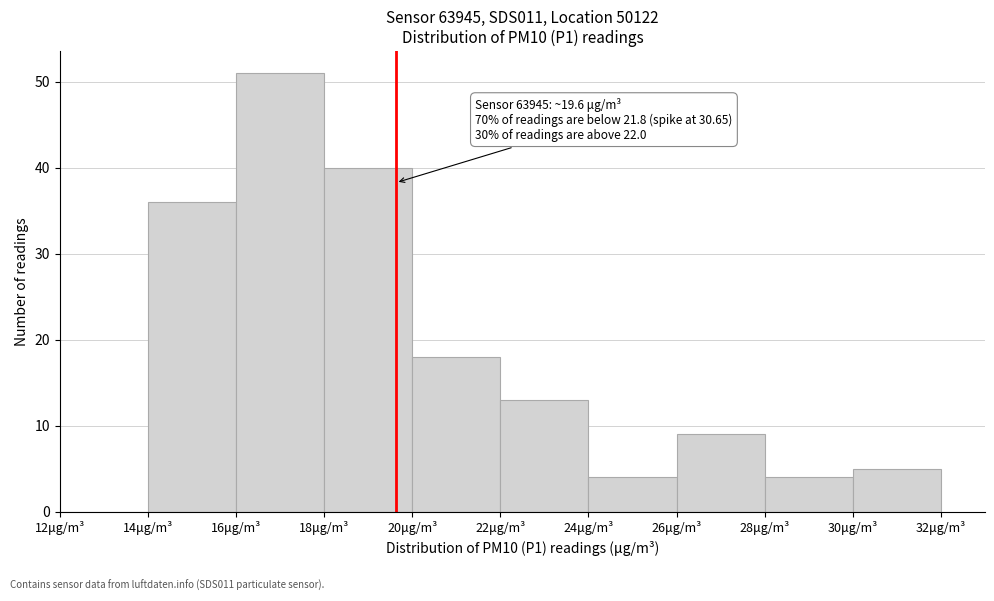

Over which range of the x-axis is the bar tallest?

16 to 18